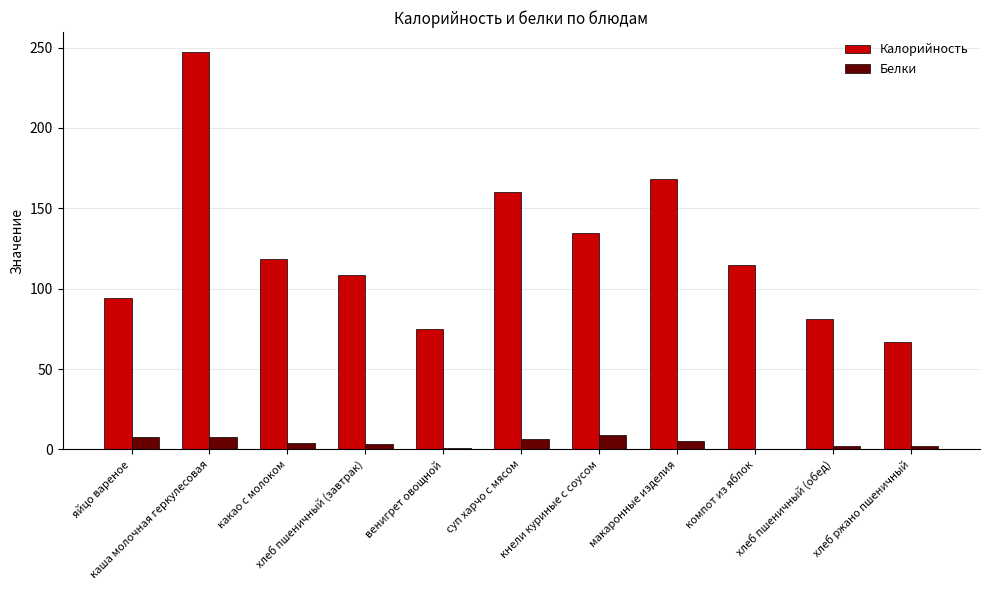

Which series has the largest total across all categories?

Калорийность